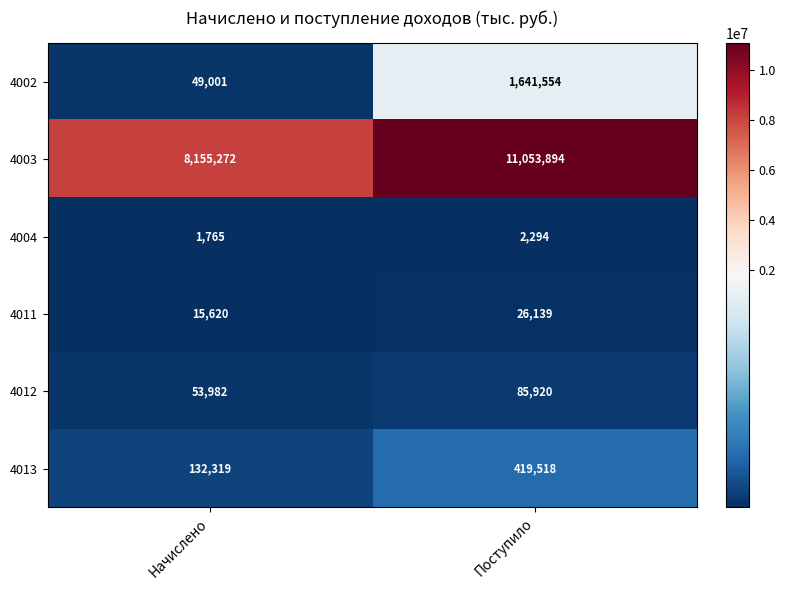

Rank the series by their maximum value, from highest to lowest.

4003, 4002, 4013, 4012, 4011, 4004